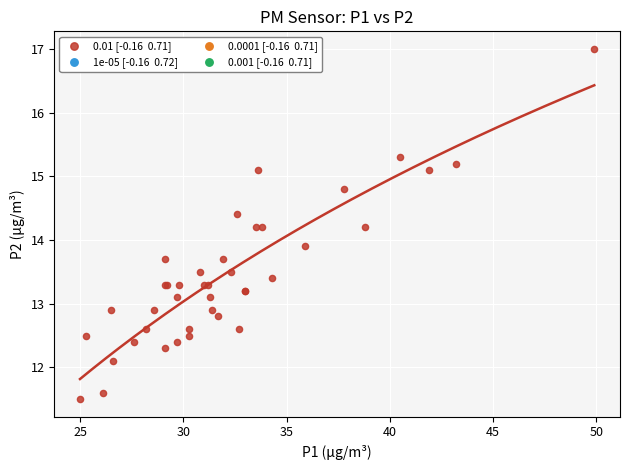

What Y value in the scatter plot is closest to 14?

13.9